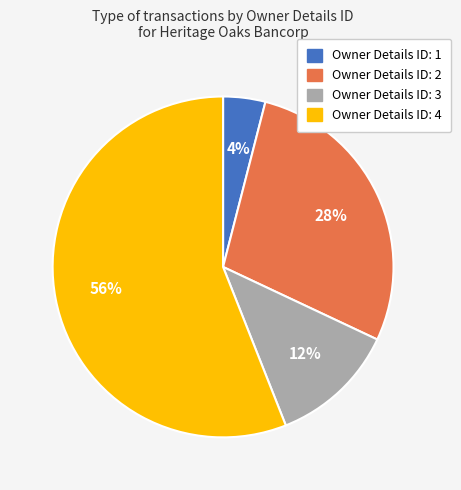

To the nearest percent, what is the average slice percentage?

25%